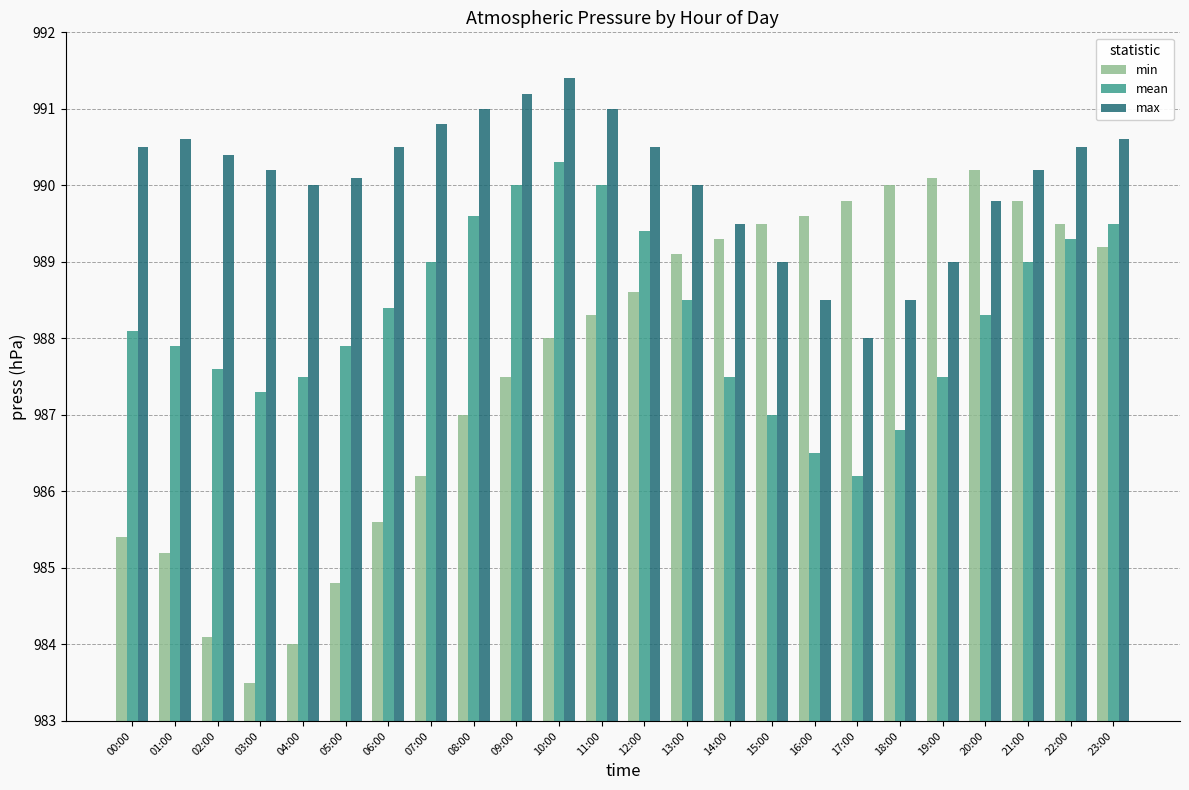

Which series has the largest total across all categories?

max